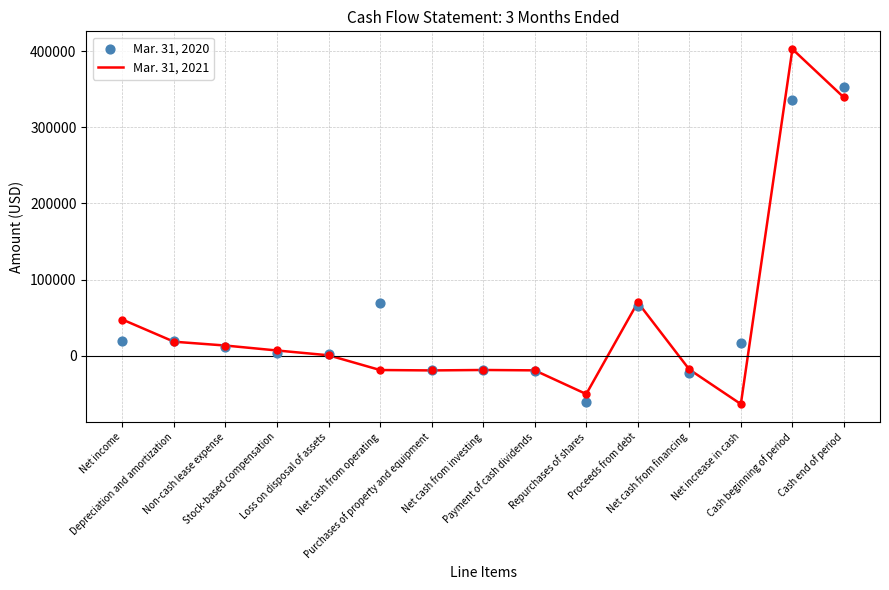

What are all the series names shown in the legend?

Mar. 31, 2021, Mar. 31, 2020